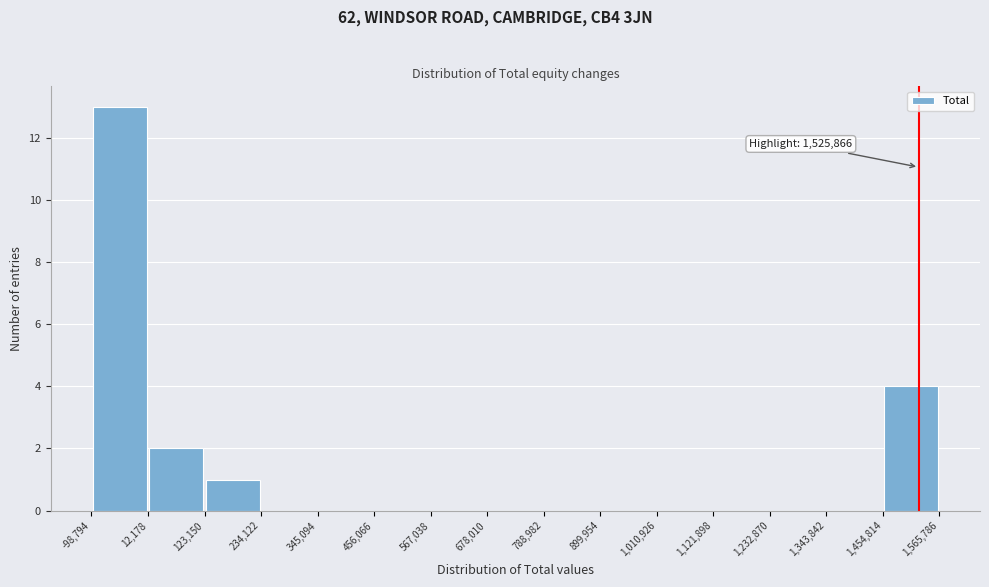

Which range on the x-axis has the tallest bar?

-98,794 to 12,178